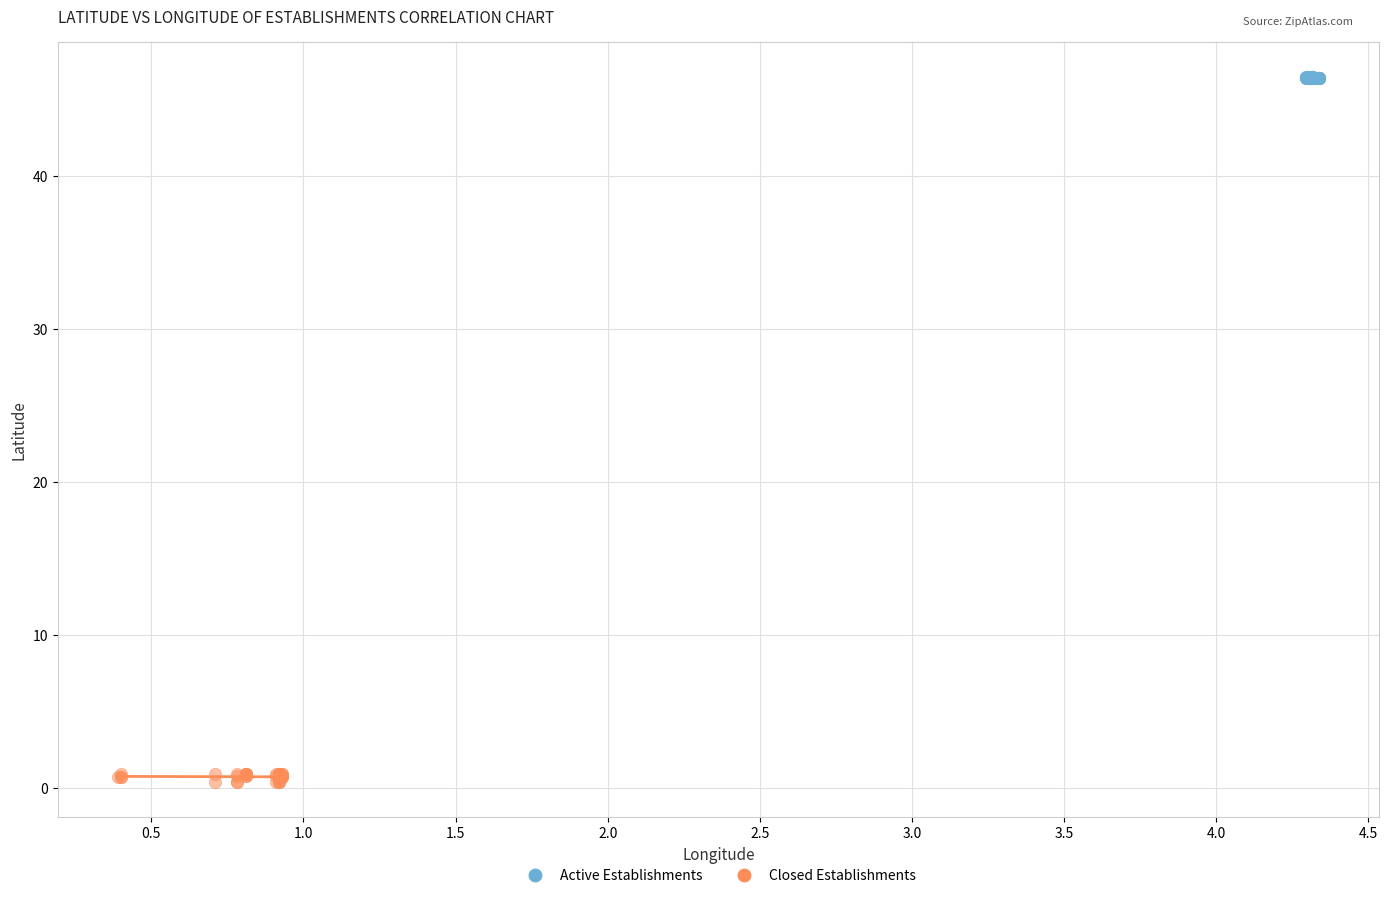

Which series contains the lowest Y value?

Closed Establishments